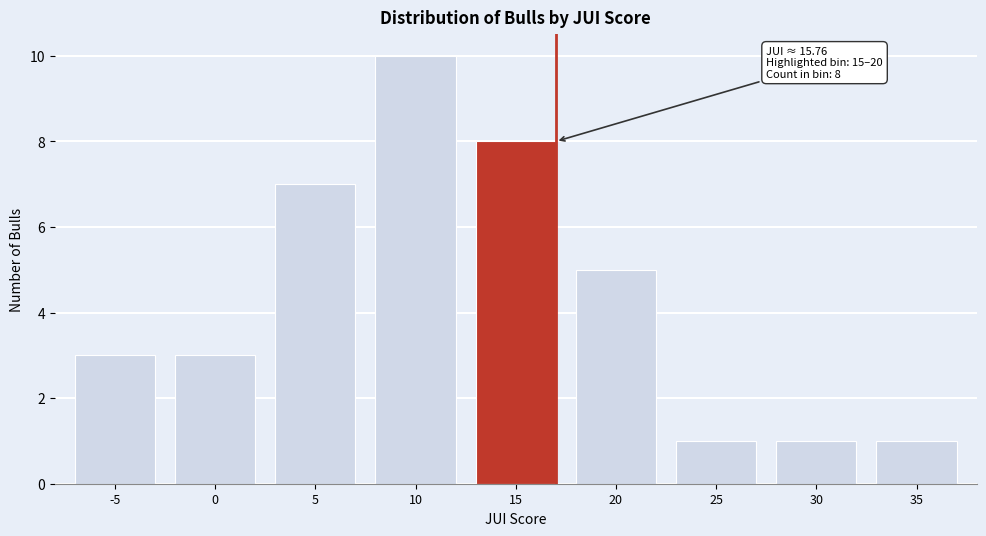

Reading right to left, what are all the values shown in this chart?

35=1	30=1	25=1	20=5	15=8	10=10	5=7	0=3	-5=3